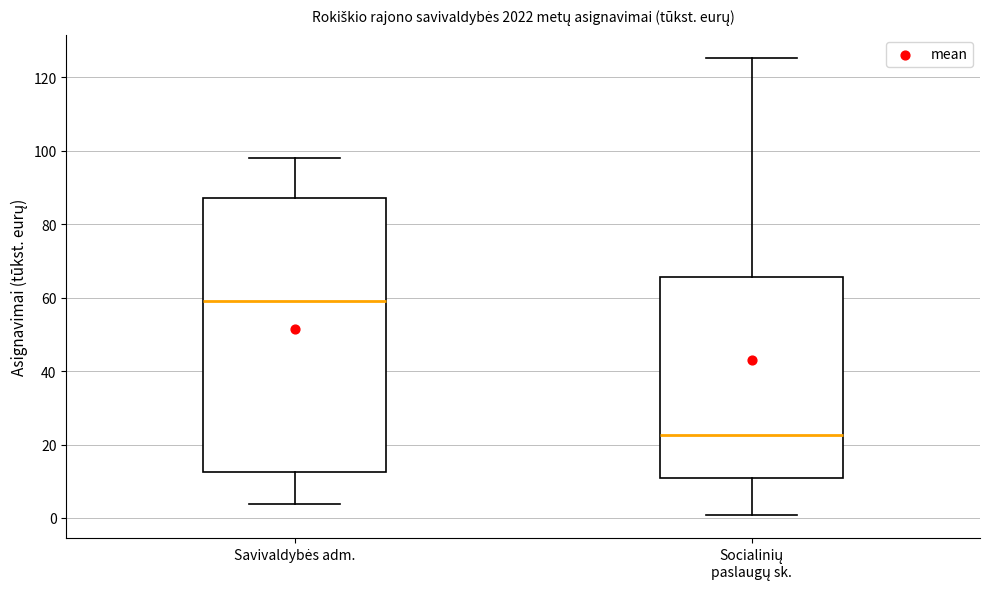

Reading left to right, read every box against the y-axis: the position of its median line, the range the box covers, and the ends of its whiskers. The values are not printed on the chart, so give them approximately, as read against the axis.

Savivaldybės adm.: median 60, box 12 to 88, whiskers 4 to 98
Socialinių paslaugų sk.: median 22, box 10 to 66, whiskers 0 to 126